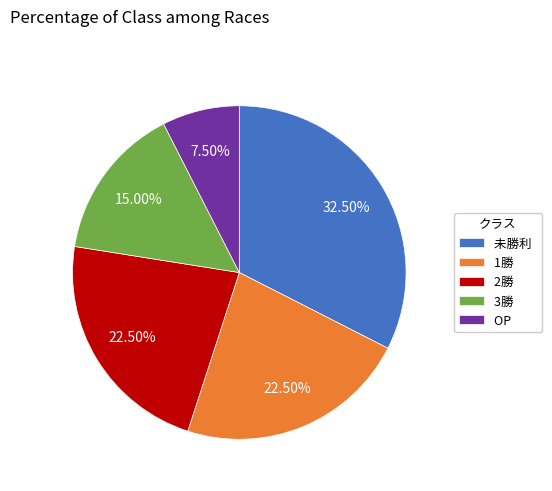

What percentage is NOT represented by 3勝?

85.0%